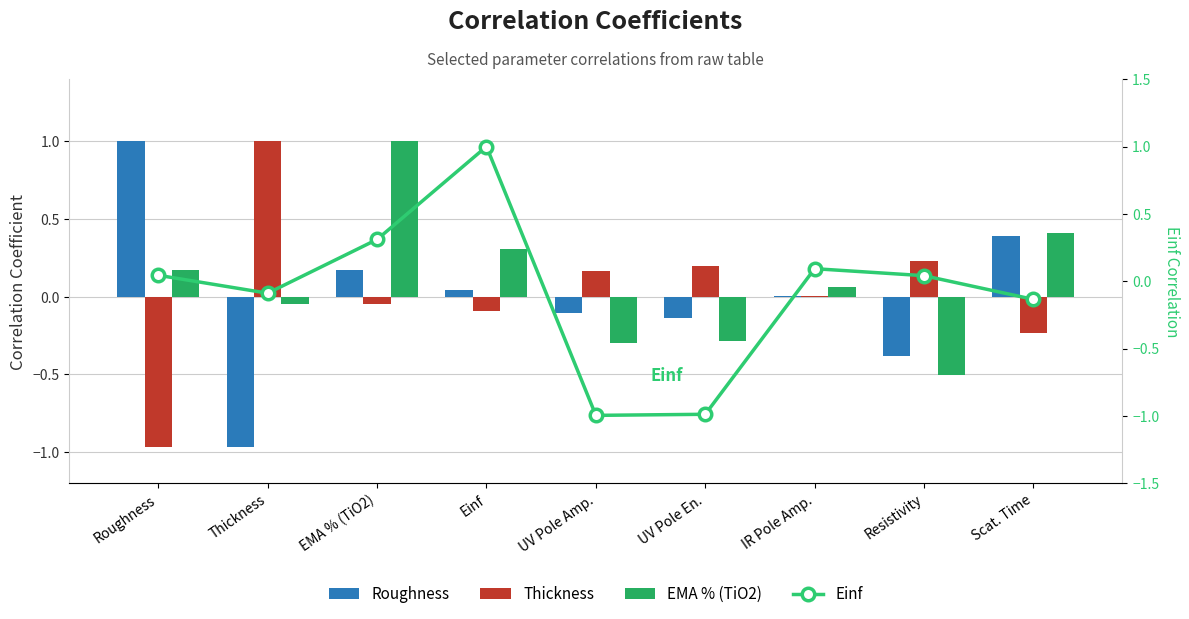

How many negative values does the EMA % (TiO2) series have?

4